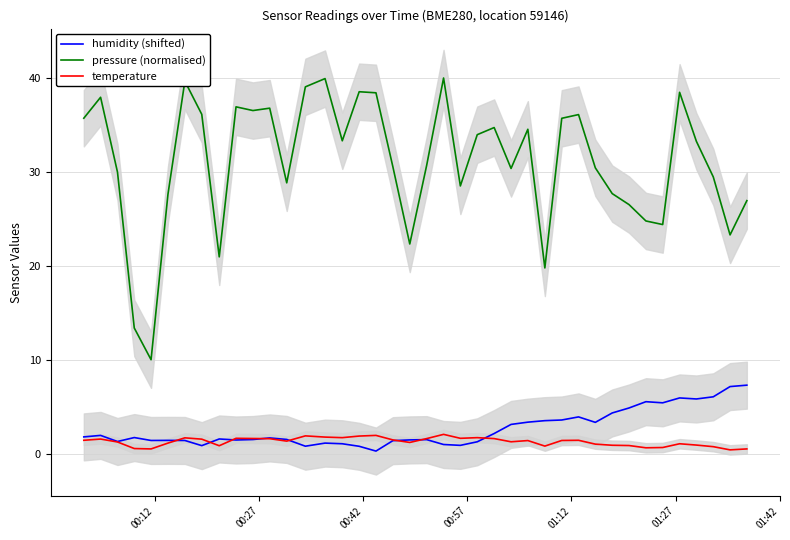

What is the maximum value for temperature?

2.0